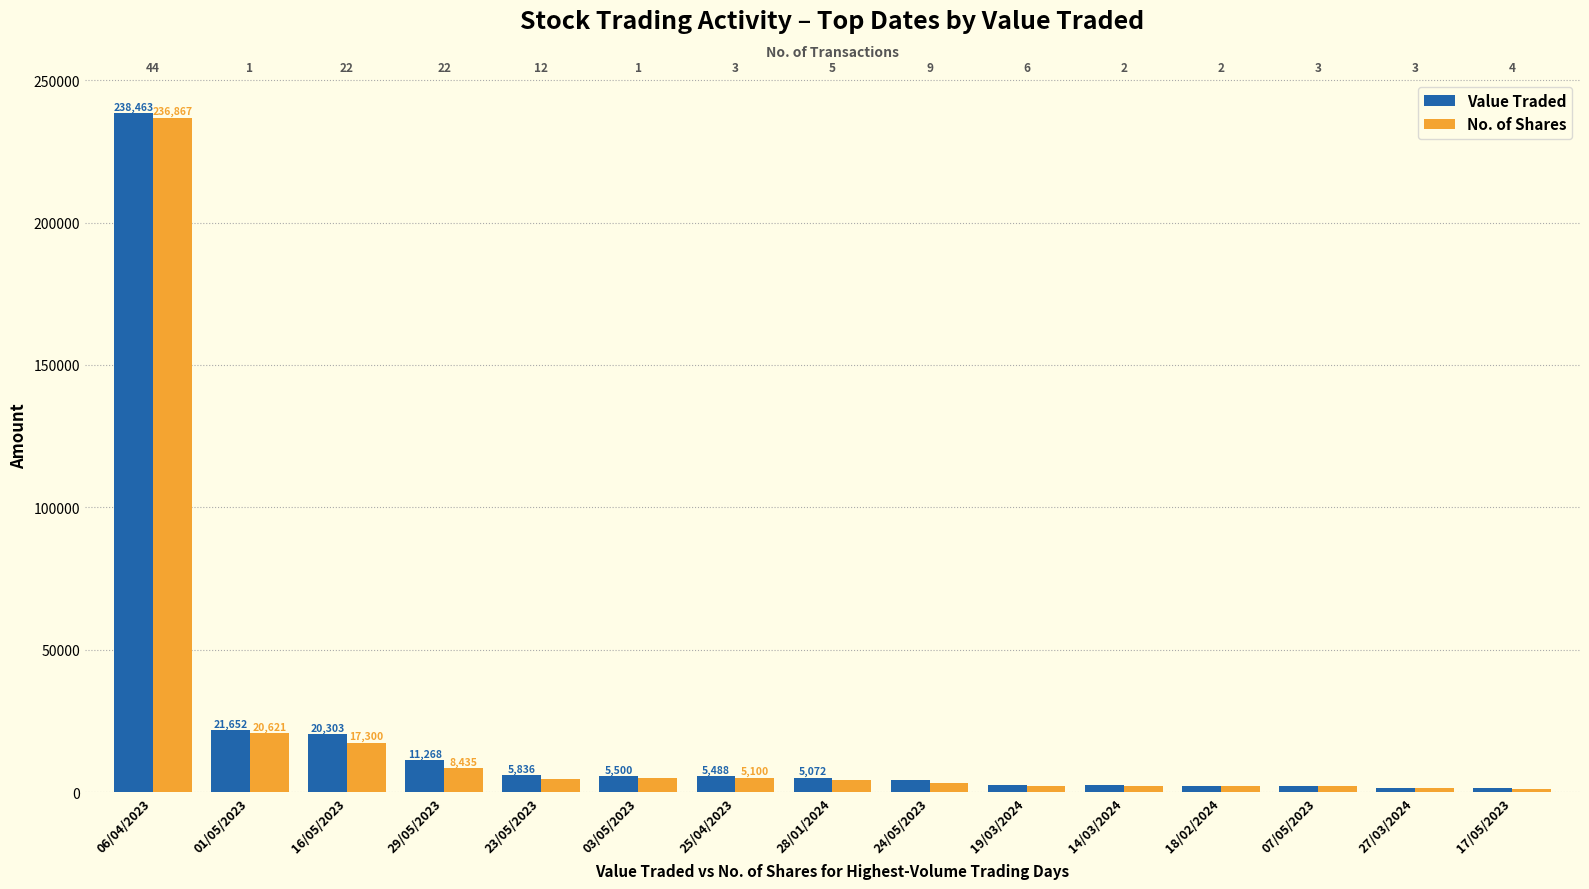

What is the difference between the second highest and minimum values in the No. of Shares series?

19376